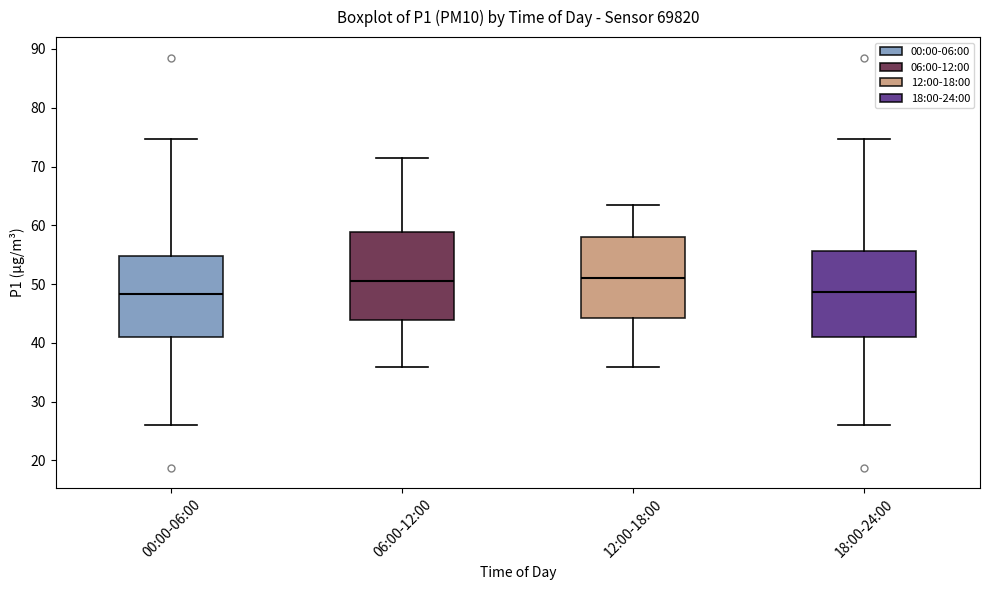

Reading left to right, read every box against the y-axis: the position of its median line, the range the box covers, and the ends of its whiskers. The values are not printed on the chart, so give them approximately, as read against the axis.

00:00-06:00: median 48, box 41 to 55, whiskers 26 to 75
06:00-12:00: median 50, box 44 to 59, whiskers 36 to 71
12:00-18:00: median 51, box 44 to 58, whiskers 36 to 63
18:00-24:00: median 49, box 41 to 56, whiskers 26 to 75